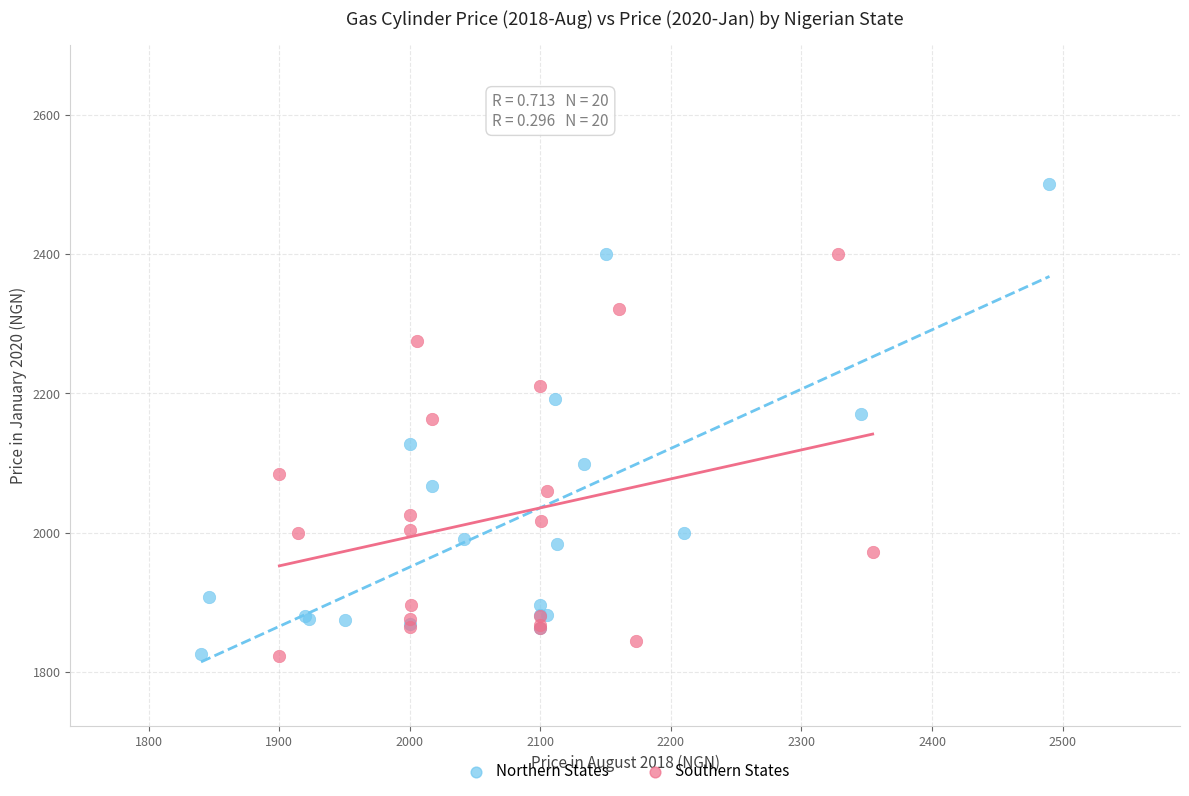

Which series has the widest spread of Y values?

Northern States